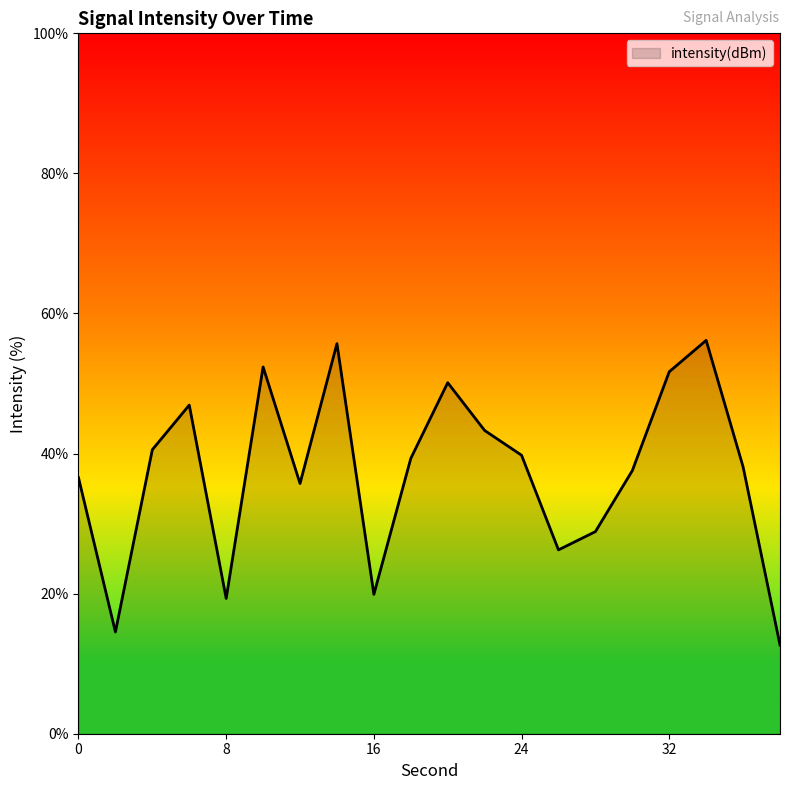

What is the maximum value shown in the chart?

56.2